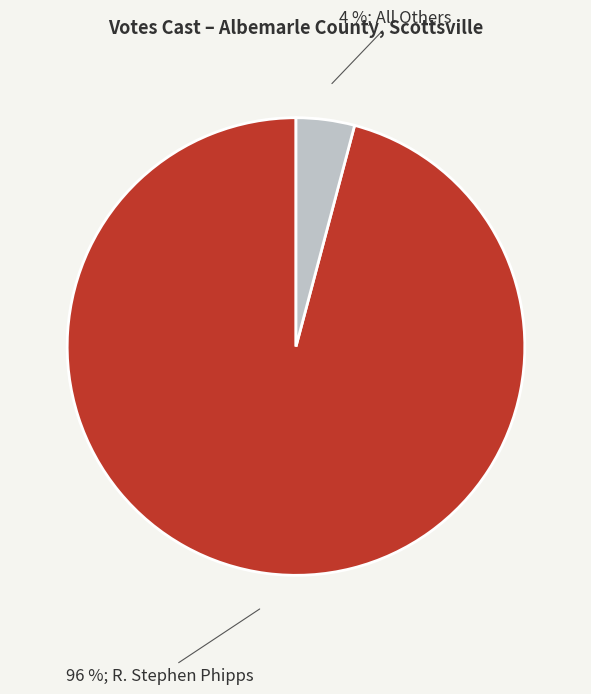

To the nearest percent, what is the difference between the largest and smallest slice percentages?

92%